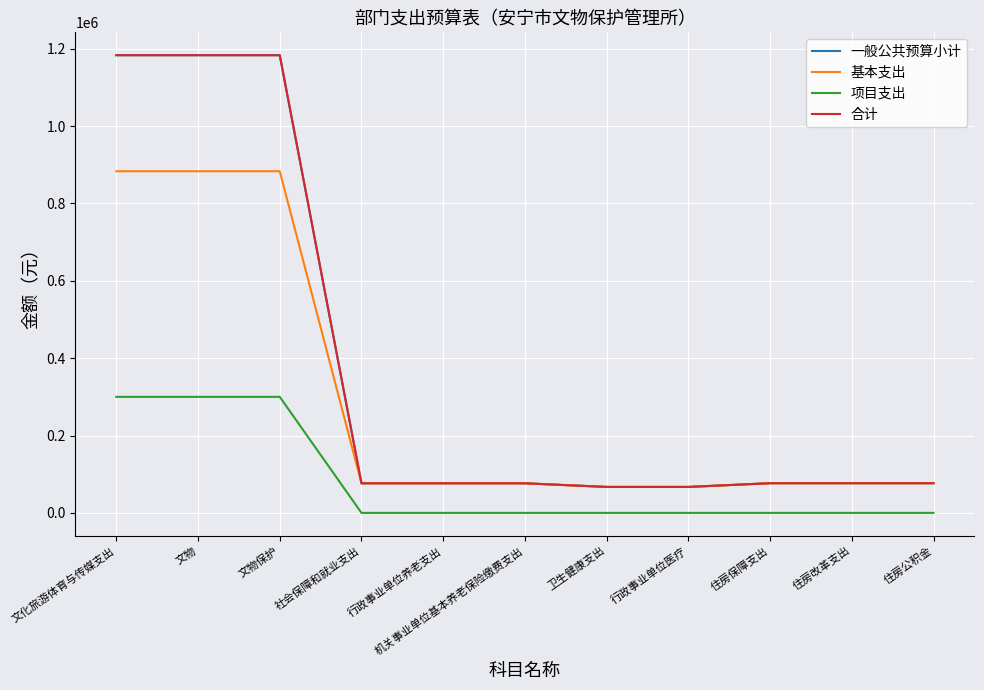

Reading left to right, what are all the values shown in this chart?

一般公共预算小计: 文化旅游体育与传媒支出=1183335	文物=1183335	文物保护=1183335	社会保障和就业支出=76520	行政事业单位养老支出=76520	机关事业单位基本养老保险缴费支出=76520	卫生健康支出=67080	行政事业单位医疗=67080	住房保障支出=76752	住房改革支出=76752	住房公积金=76752
基本支出: 文化旅游体育与传媒支出=883335	文物=883335	文物保护=883335	社会保障和就业支出=76520	行政事业单位养老支出=76520	机关事业单位基本养老保险缴费支出=76520	卫生健康支出=67080	行政事业单位医疗=67080	住房保障支出=76752	住房改革支出=76752	住房公积金=76752
项目支出: 文化旅游体育与传媒支出=300000	文物=300000	文物保护=300000	社会保障和就业支出=0	行政事业单位养老支出=0	机关事业单位基本养老保险缴费支出=0	卫生健康支出=0	行政事业单位医疗=0	住房保障支出=0	住房改革支出=0	住房公积金=0
合计: 文化旅游体育与传媒支出=1183335	文物=1183335	文物保护=1183335	社会保障和就业支出=76520	行政事业单位养老支出=76520	机关事业单位基本养老保险缴费支出=76520	卫生健康支出=67080	行政事业单位医疗=67080	住房保障支出=76752	住房改革支出=76752	住房公积金=76752